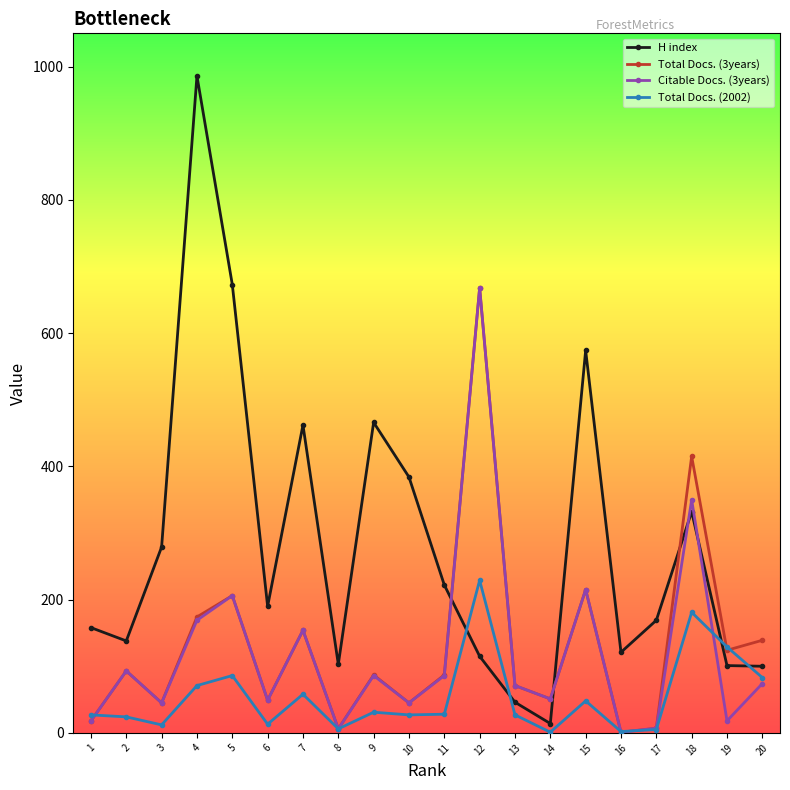

Is the value of Total Docs. (3years) at 7 greater than the value of Citable Docs. (3years) at 19?

Yes